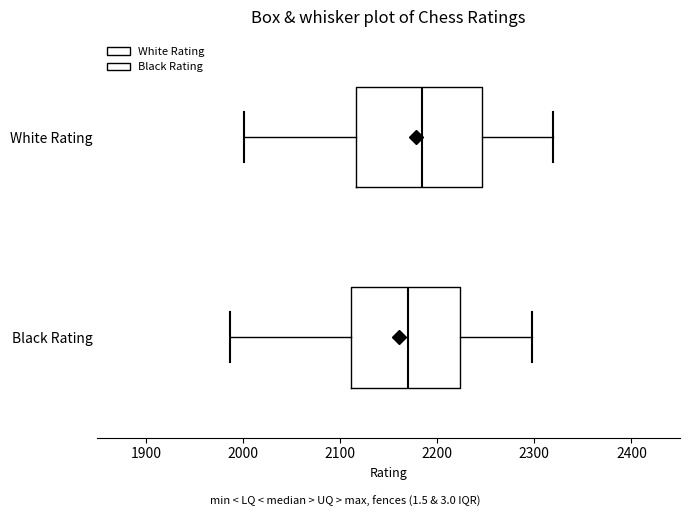

Comparing the boxes themselves (not the whiskers), which one is the widest?

White Rating